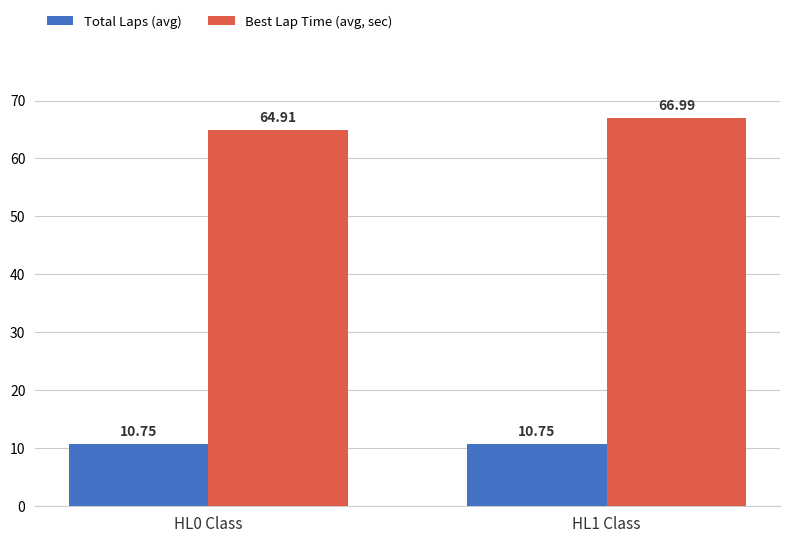

What is the total value across all series at HL1 Class?

77.7